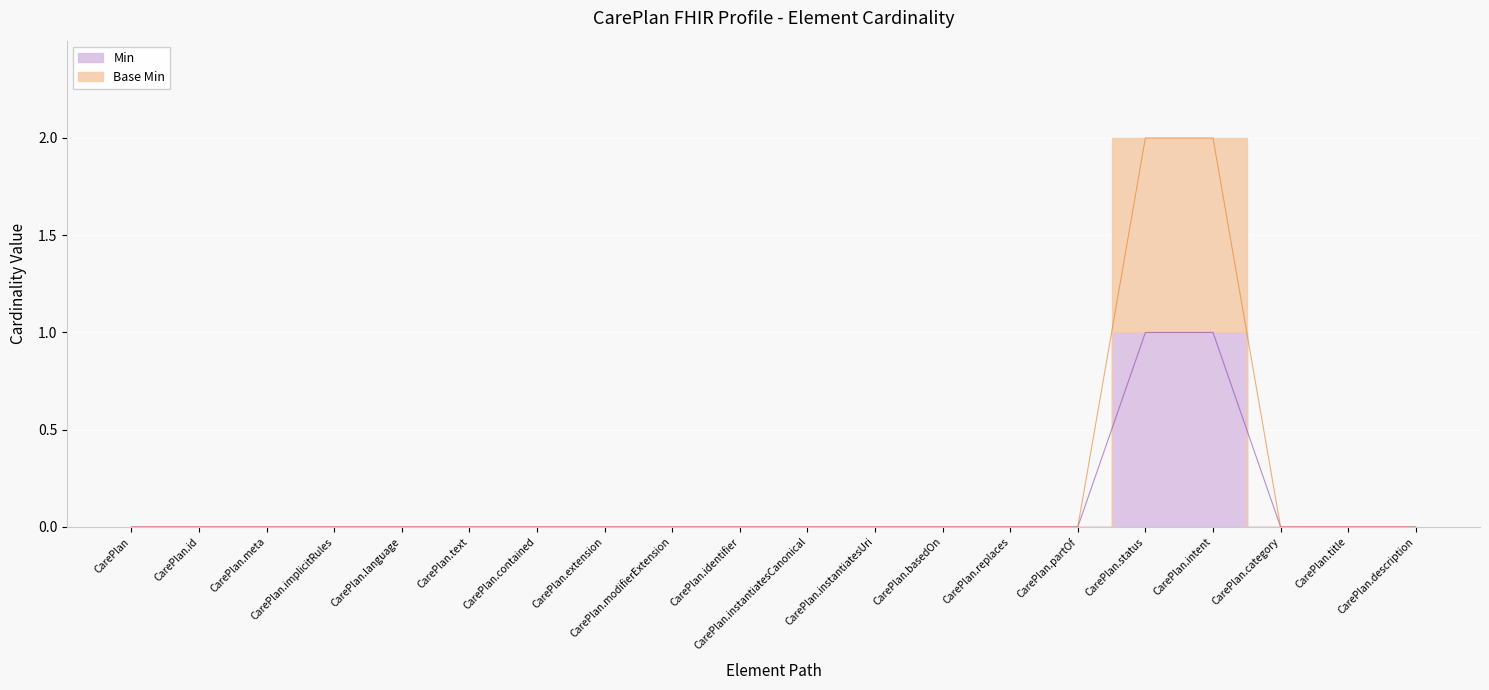

Reading right to left, transcribe all the data shown in this chart.

Min: CarePlan.description=0	CarePlan.title=0	CarePlan.category=0	CarePlan.intent=1	CarePlan.status=1	CarePlan.partOf=0	CarePlan.replaces=0	CarePlan.basedOn=0	CarePlan.instantiatesUri=0	CarePlan.instantiatesCanonical=0	CarePlan.identifier=0	CarePlan.modifierExtension=0	CarePlan.extension=0	CarePlan.contained=0	CarePlan.text=0	CarePlan.language=0	CarePlan.implicitRules=0	CarePlan.meta=0	CarePlan.id=0	CarePlan=0
Base Min: CarePlan.description=0	CarePlan.title=0	CarePlan.category=0	CarePlan.intent=2	CarePlan.status=2	CarePlan.partOf=0	CarePlan.replaces=0	CarePlan.basedOn=0	CarePlan.instantiatesUri=0	CarePlan.instantiatesCanonical=0	CarePlan.identifier=0	CarePlan.modifierExtension=0	CarePlan.extension=0	CarePlan.contained=0	CarePlan.text=0	CarePlan.language=0	CarePlan.implicitRules=0	CarePlan.meta=0	CarePlan.id=0	CarePlan=0